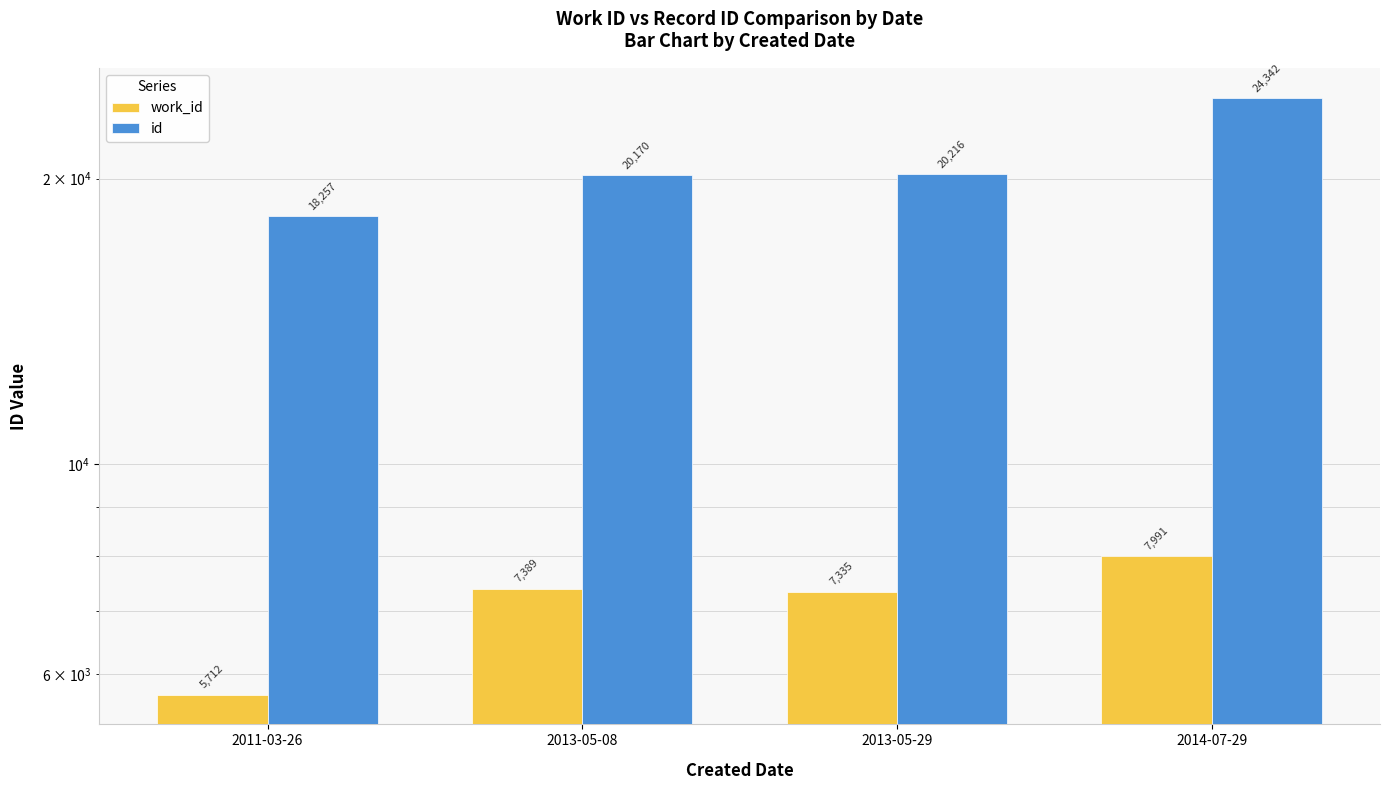

At which category does the chart reach its peak across all series?

2014-07-29